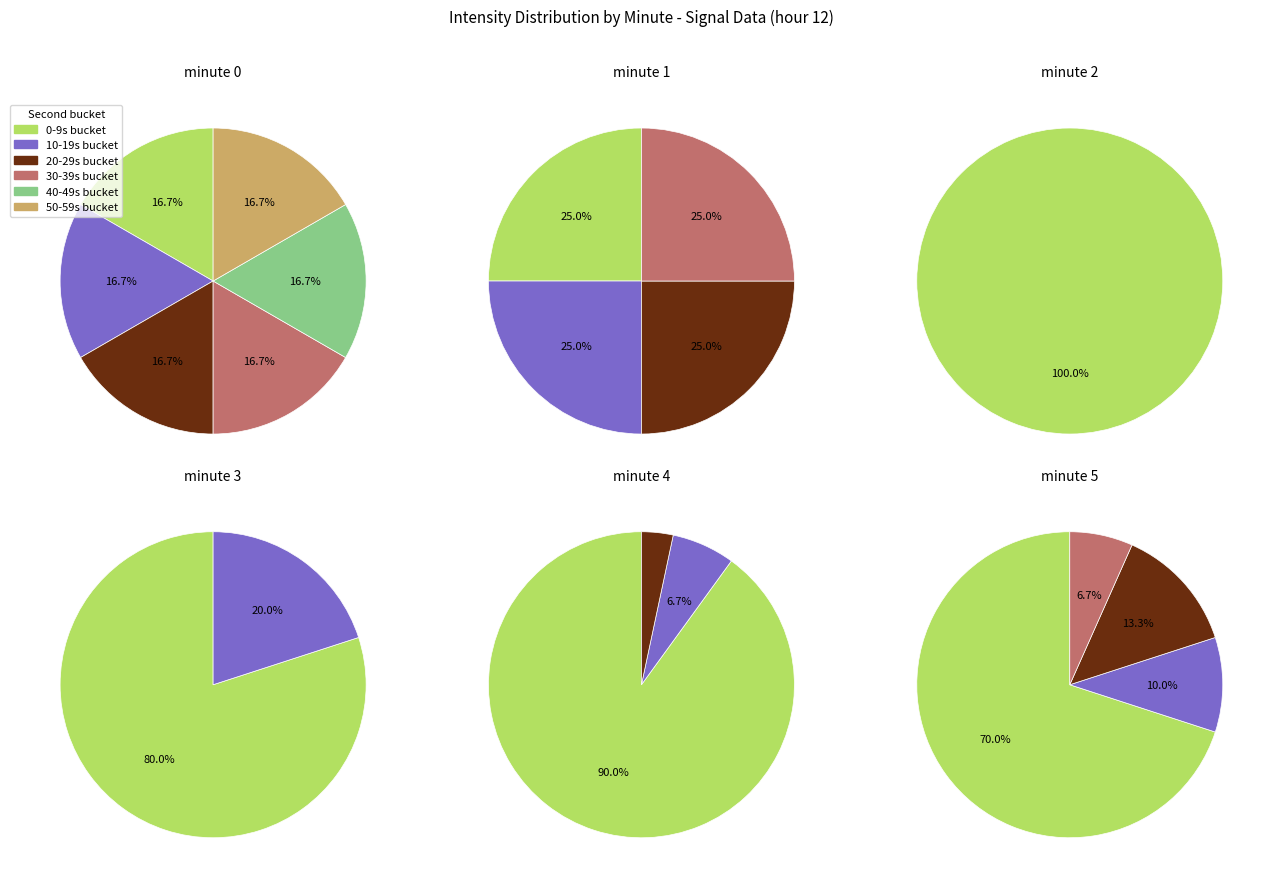

How many segments does this pie chart have?

4